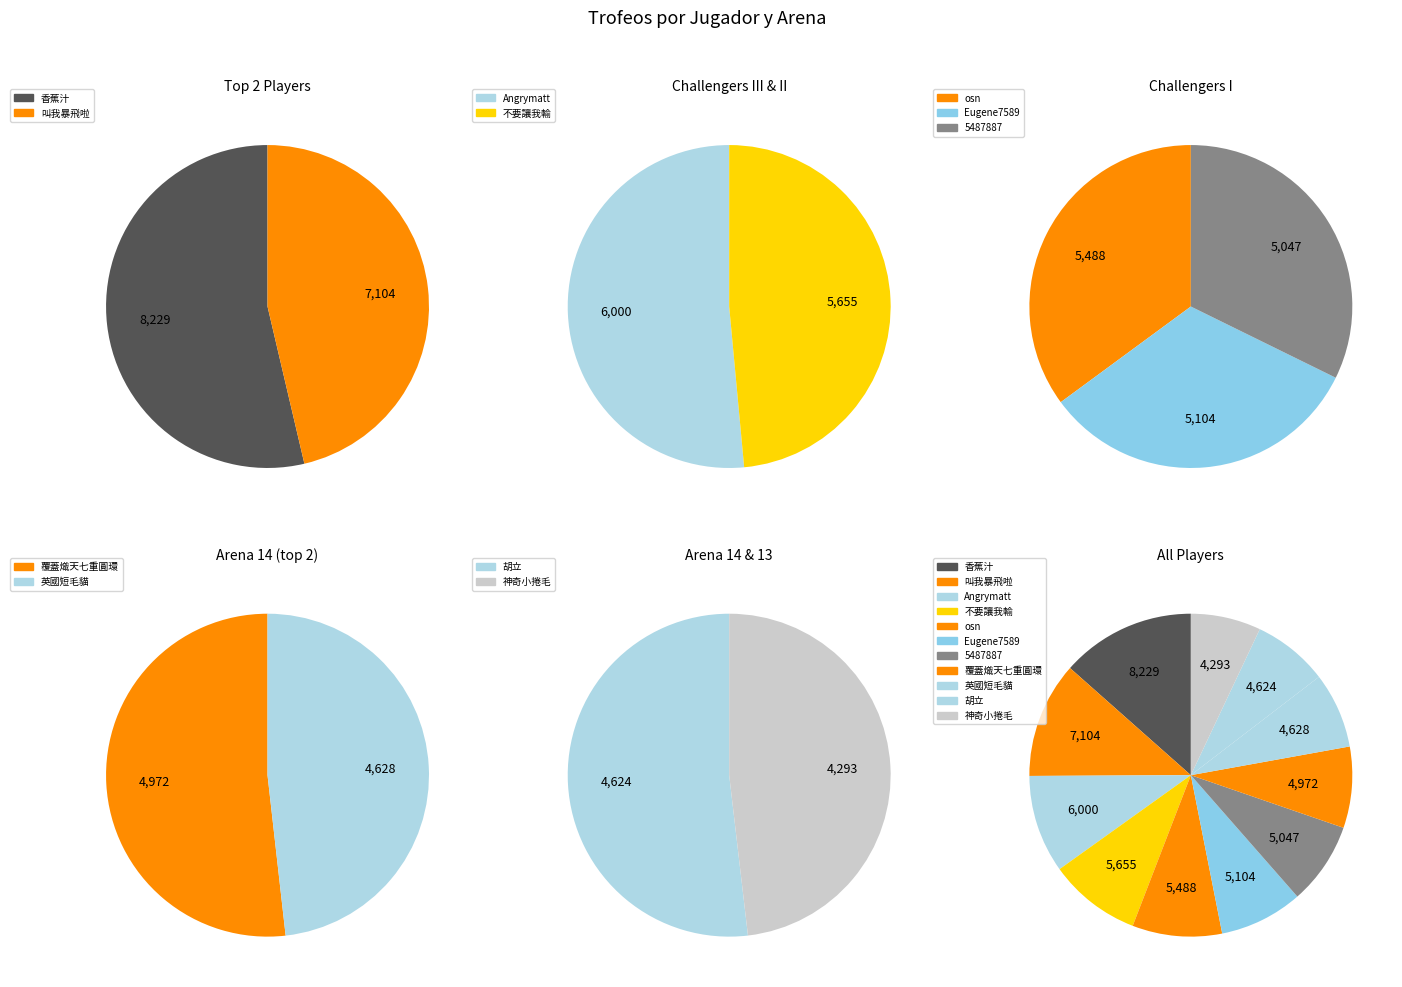

To the nearest percent, what percentage of the pie is Challenger III?

10%